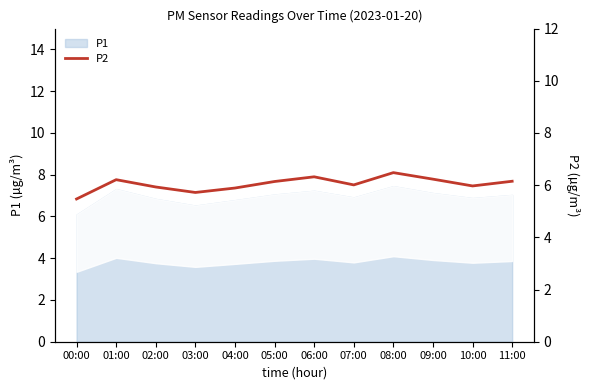

What position from the left is 01:00?

2